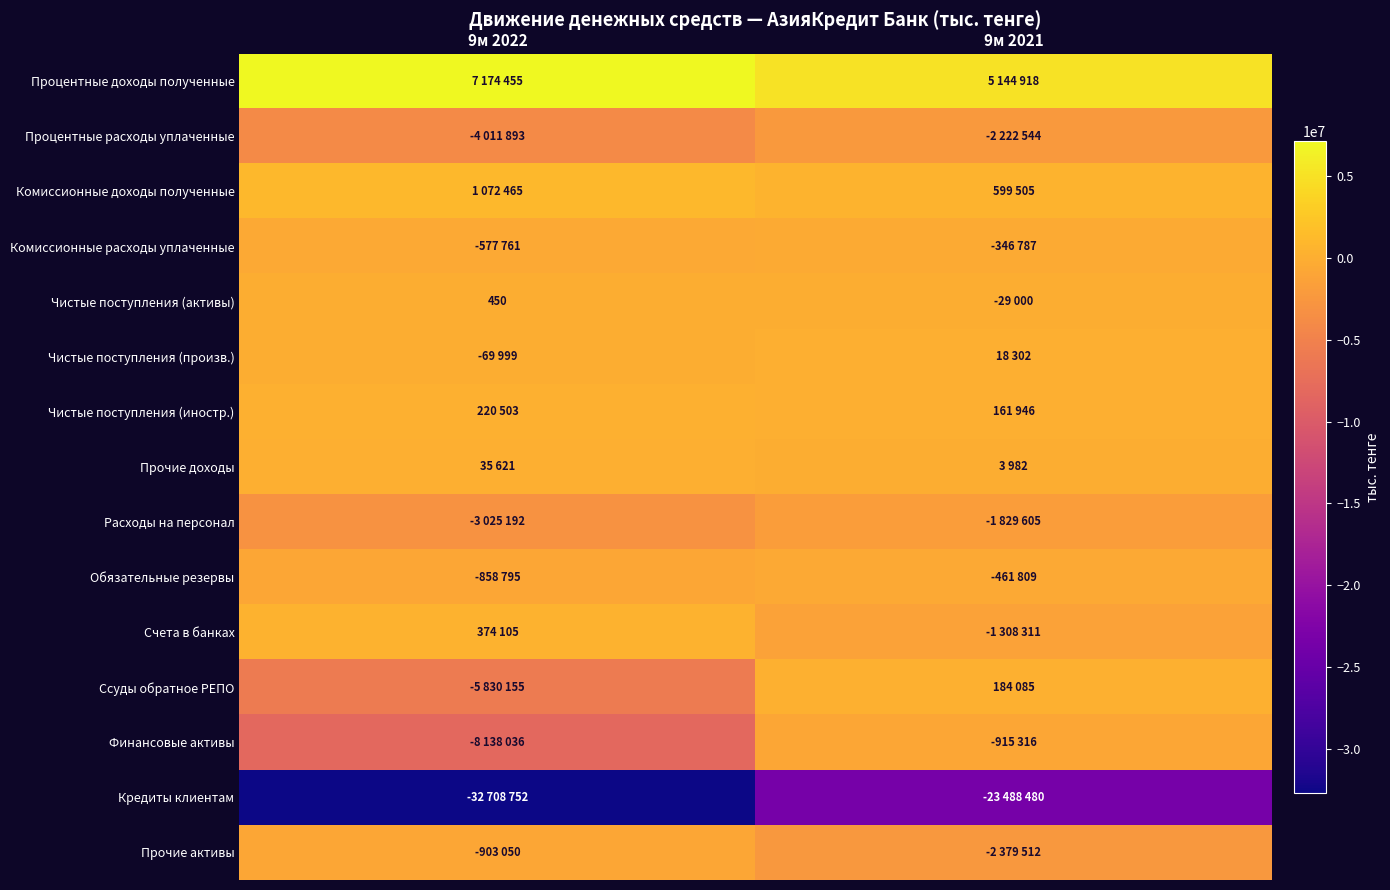

Where is Комиссионные доходы полученные nearest to the value 835985?

9м 2022